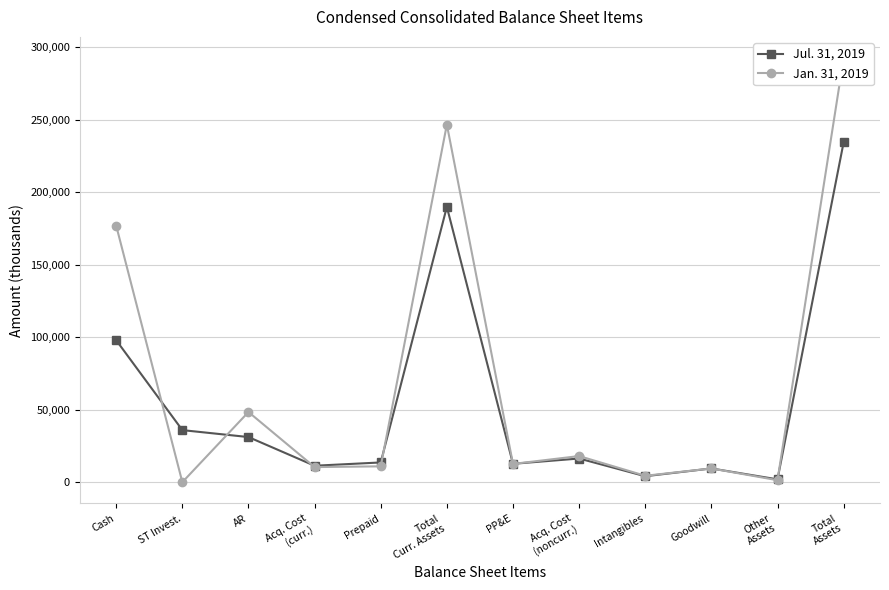

How many lines are shown in the chart?

2